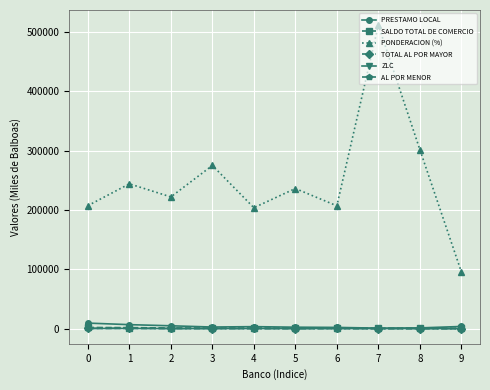

What is the maximum value shown in the chart?

511800.0